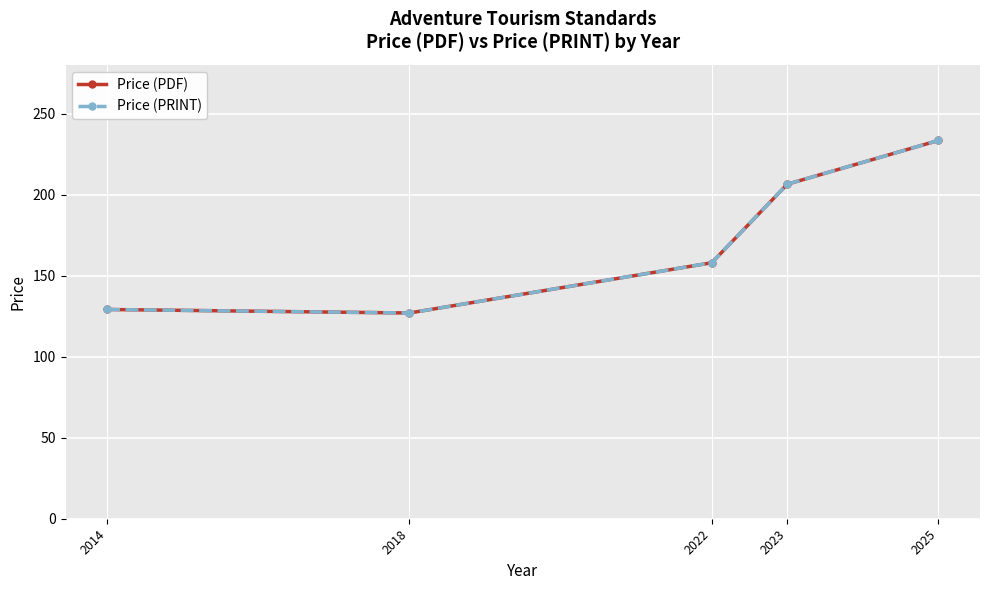

List the labels in order of Price (PRINT) value, largest first.

2025, 2023, 2022, 2014, 2018